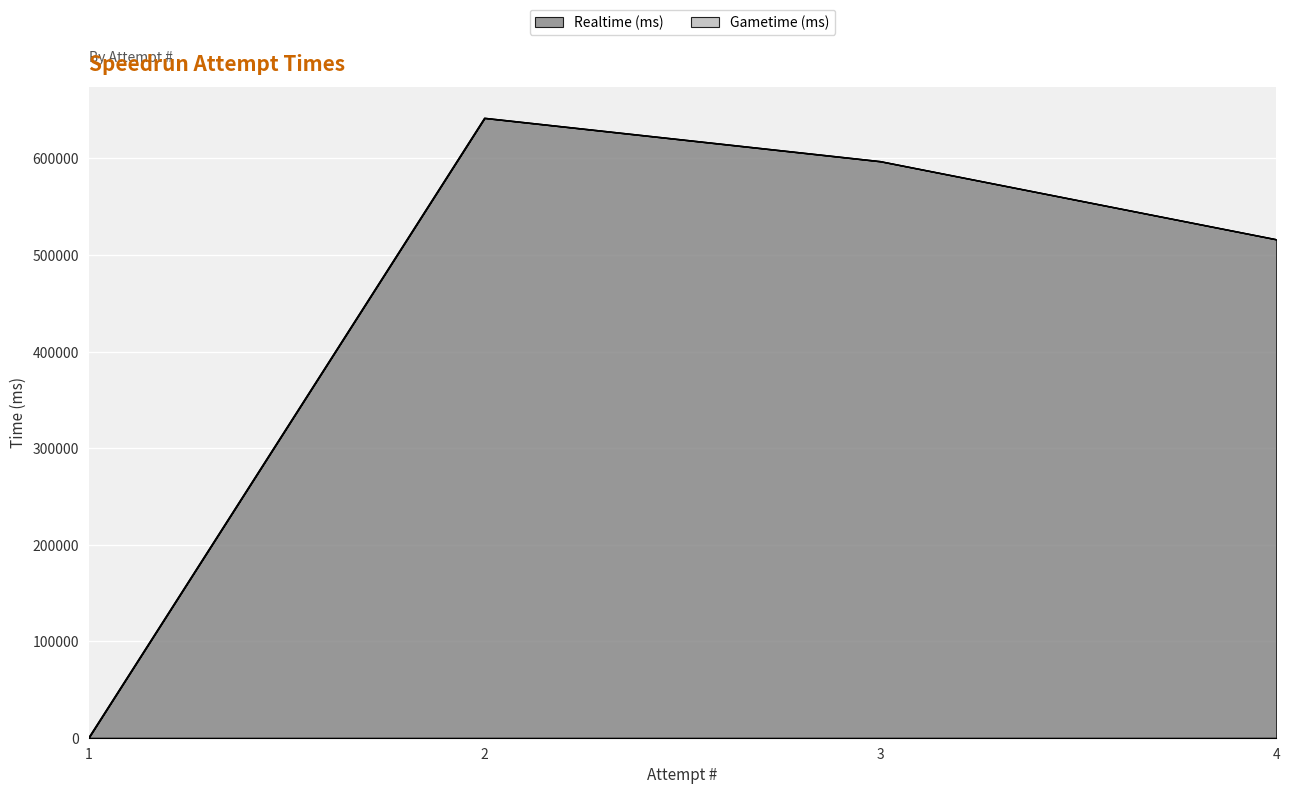

Reading left to right, what are all the values shown in this chart?

1=0	2=641801	3=596920	4=516085